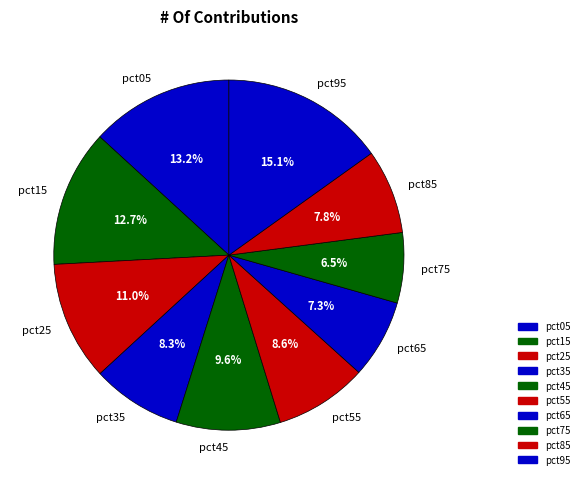

Combined, what portion of the pie is pct25 and pct65?

18.3%